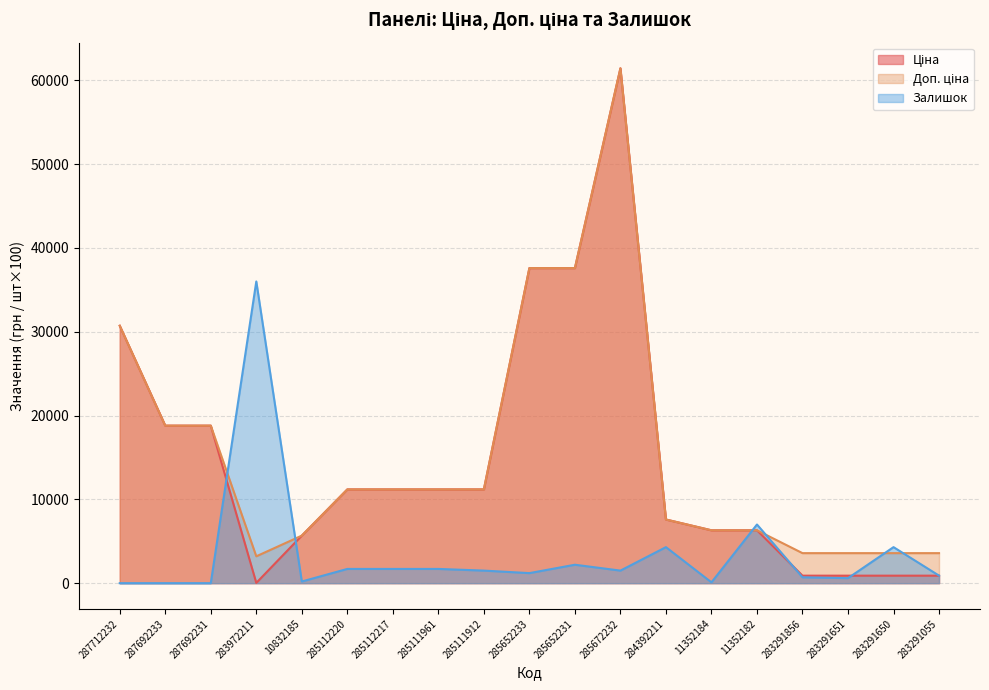

At which label does Доп. ціна first exceed 11188?

287712232